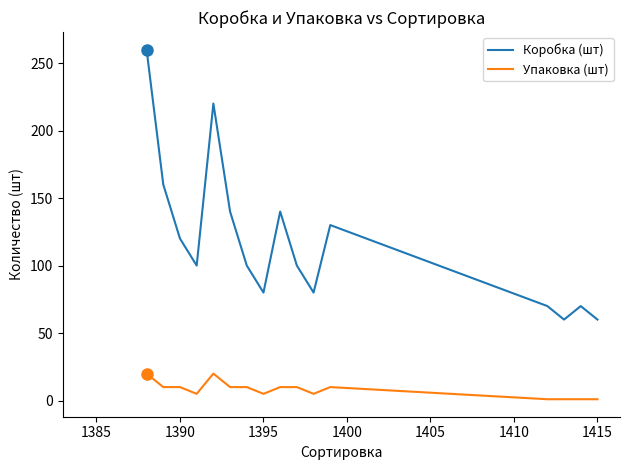

Rank the series by their maximum value, from lowest to highest.

Упаковка (шт), Коробка (шт)